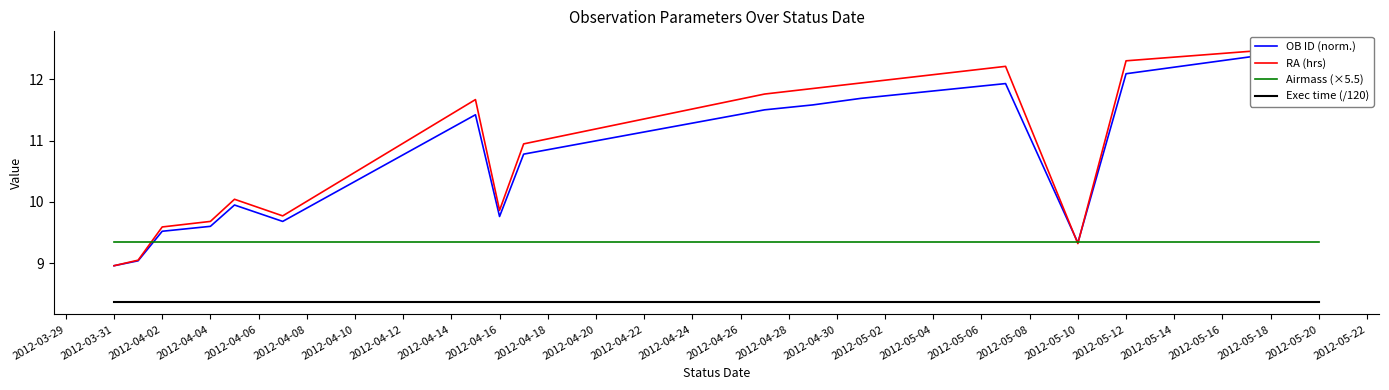

Rank the series by their maximum value, from lowest to highest.

Exec time (/120), Airmass (×5.5), OB ID (norm.), RA (hrs)